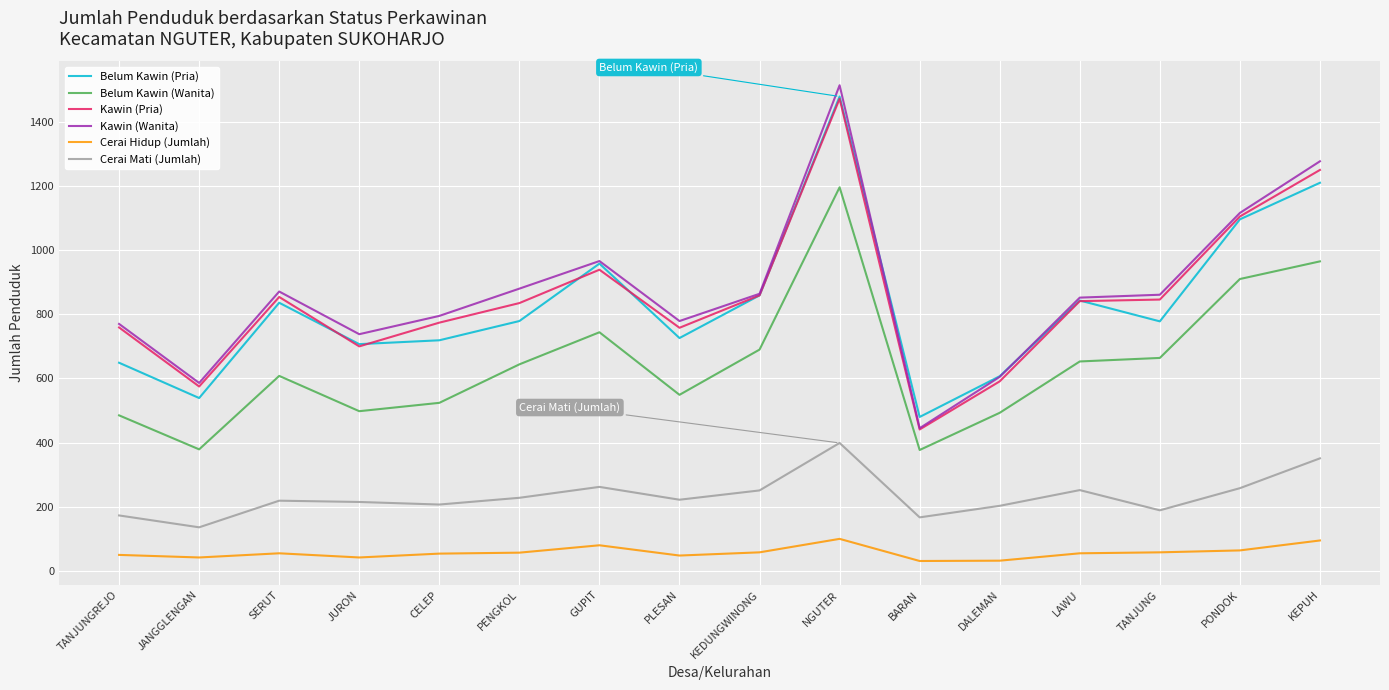

In Cerai Mati (Jumlah), how many points are lower than both neighbors (excluding endpoints)?

5